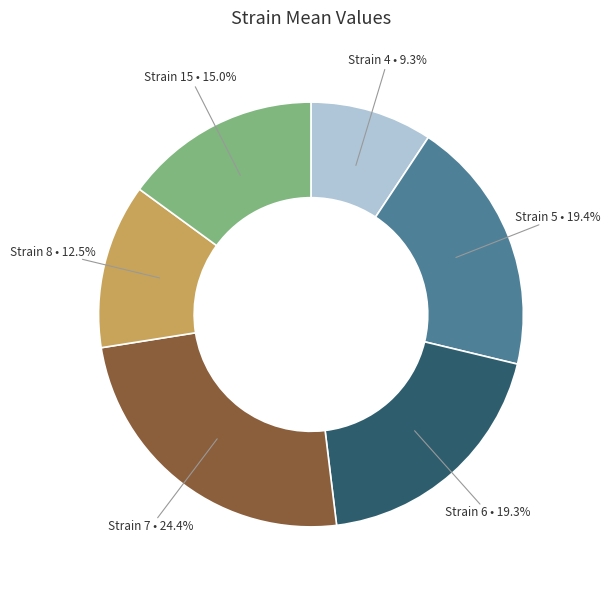

Is there a majority slice in this chart?

No